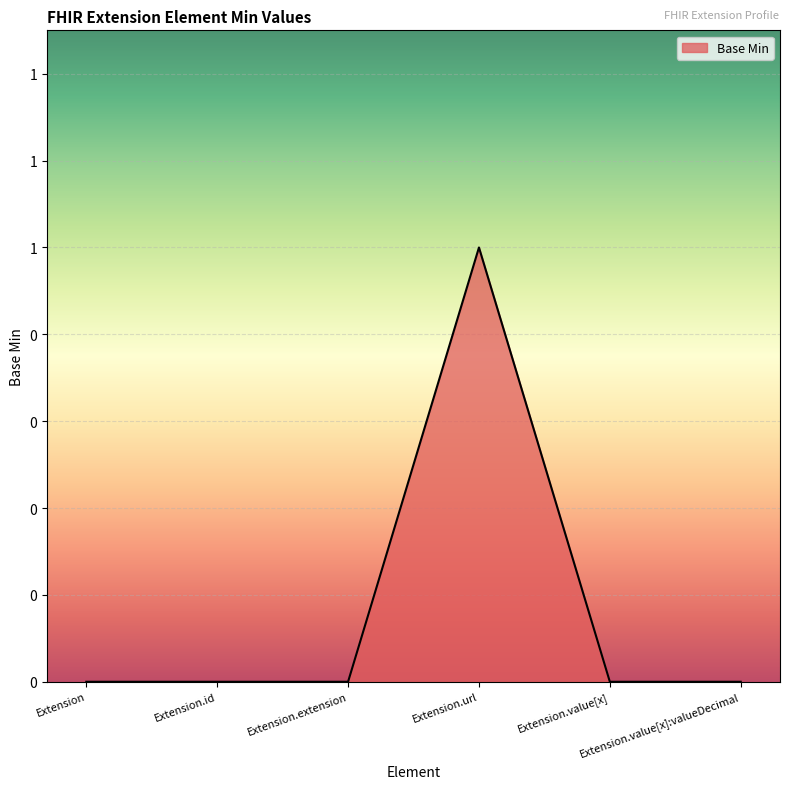

Is this an area chart (filled region under the line)?

Yes